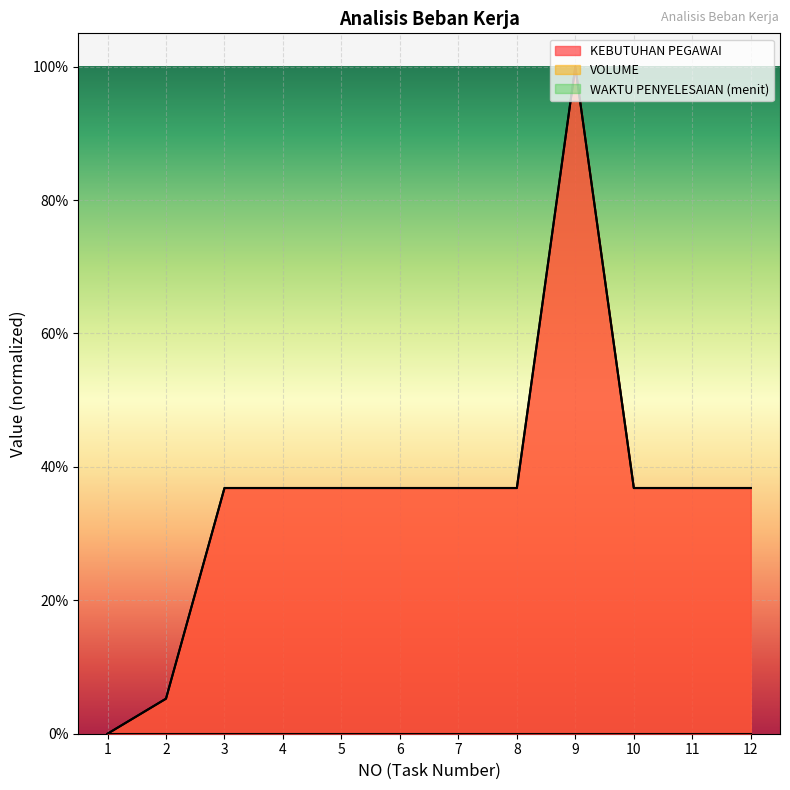

At which category does the chart reach its minimum across all series?

1